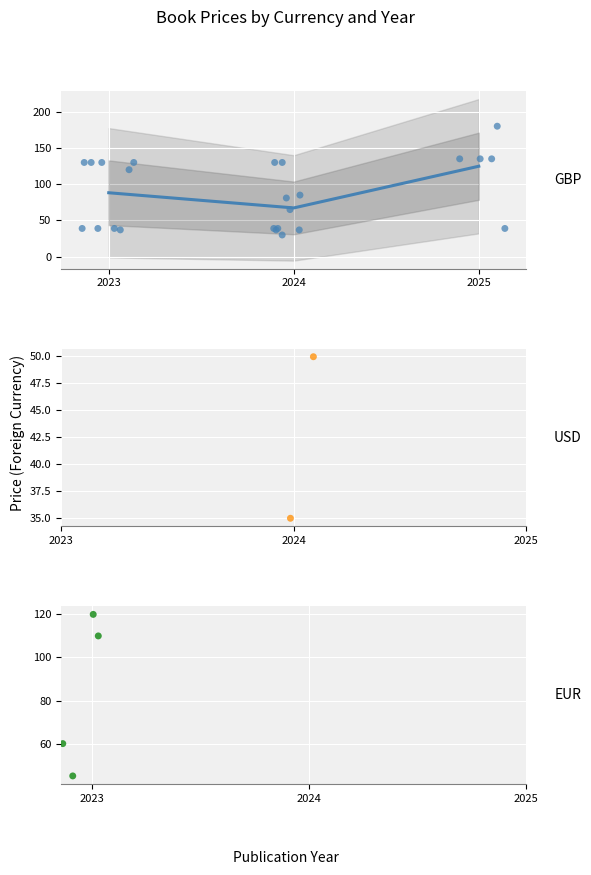

What is the ratio of the value at 2024 to the value at 2025?

0.5